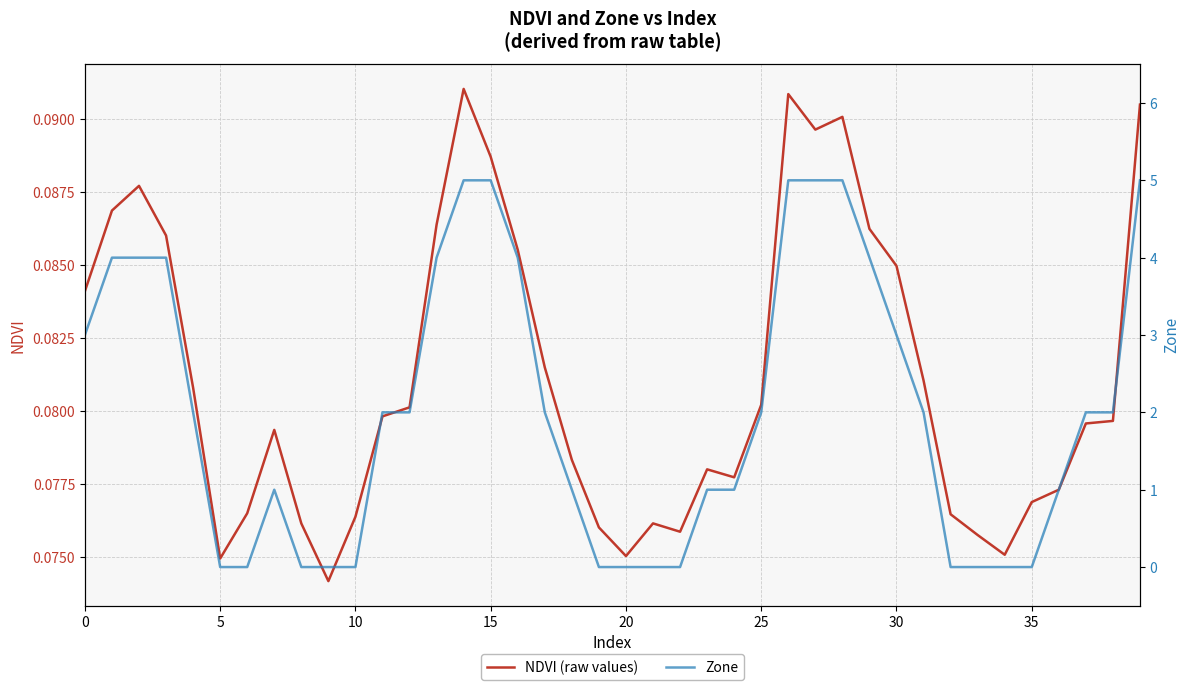

Which category has the highest value across all series?

14